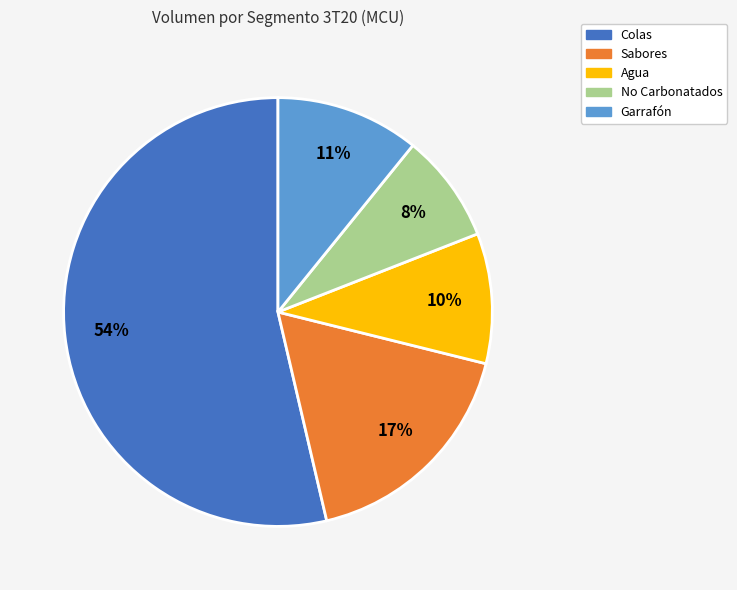

Is it true that Agua is 22% of the pie?

False